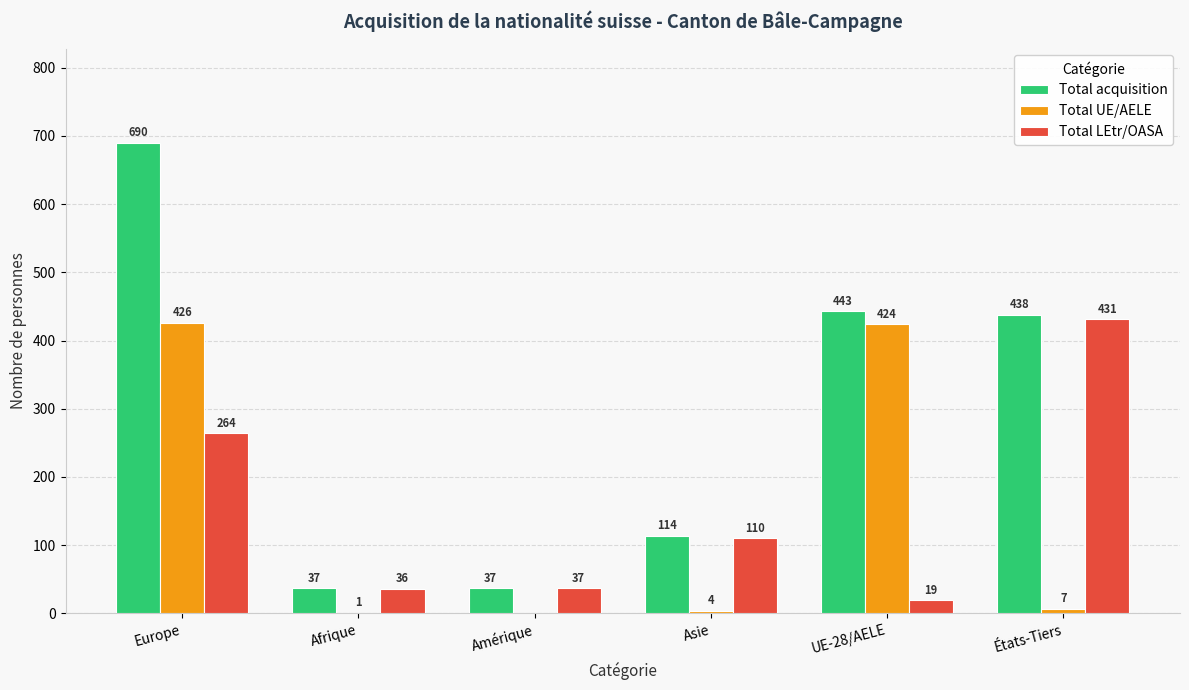

What are all the series names shown in the legend?

Total acquisition, Total UE/AELE, Total LEtr/OASA